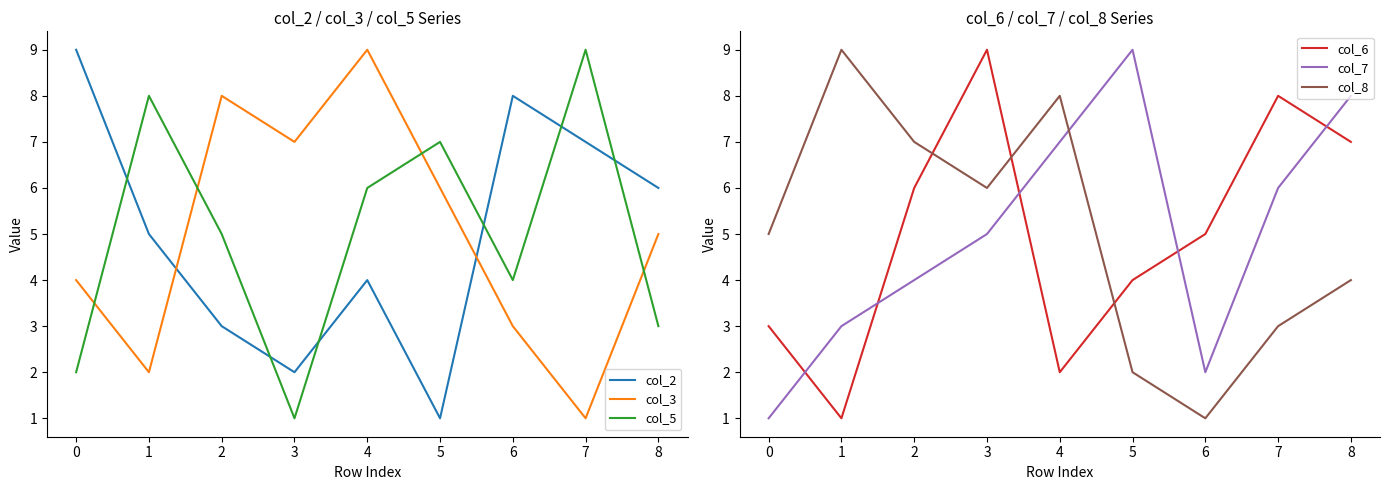

After their last crossing, which series has the higher values: col_5 or col_3?

col_3